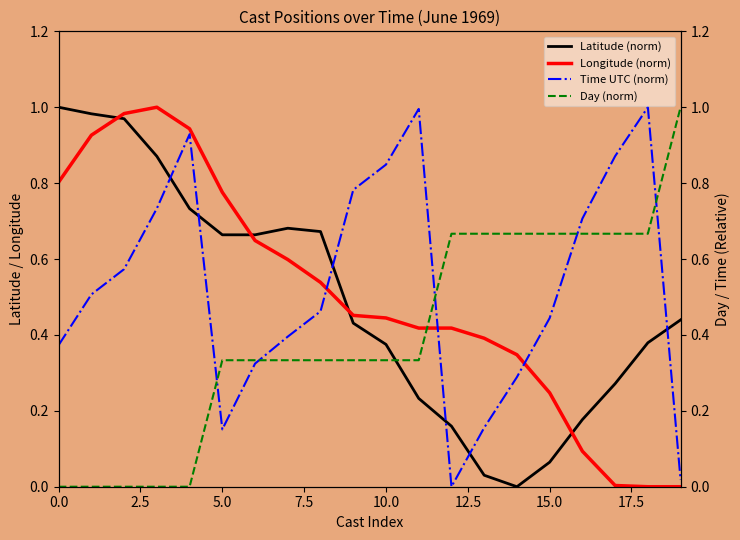

True or false: Time UTC (norm) has a value of 0.8 at 10.

True